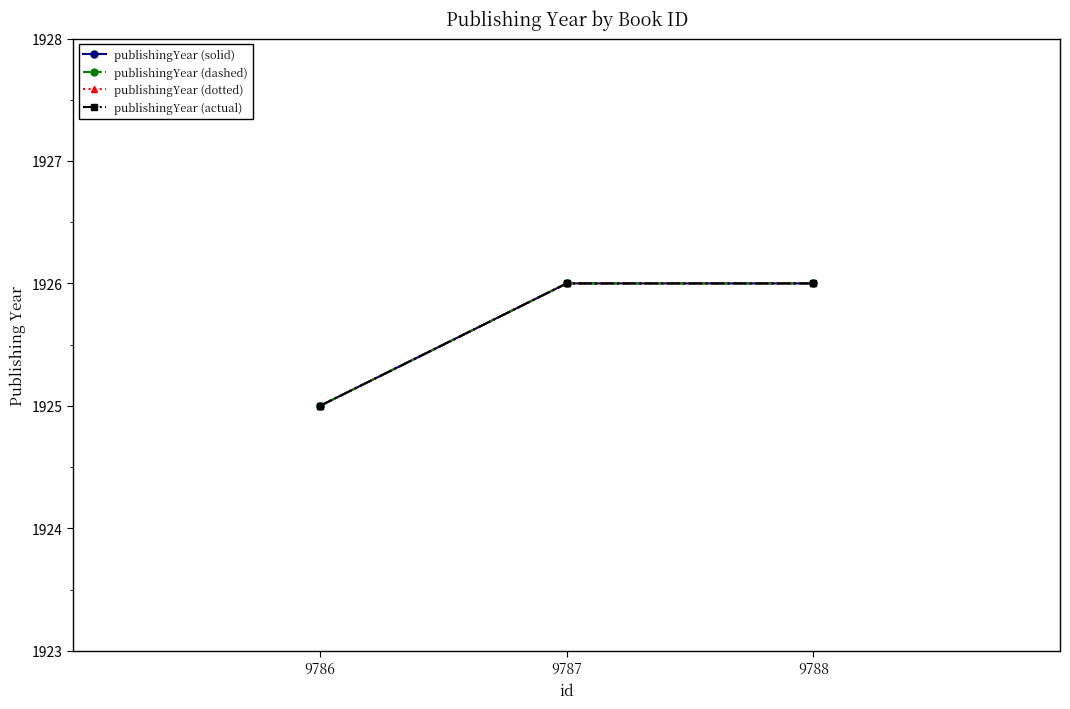

How many lines are shown in the chart?

4